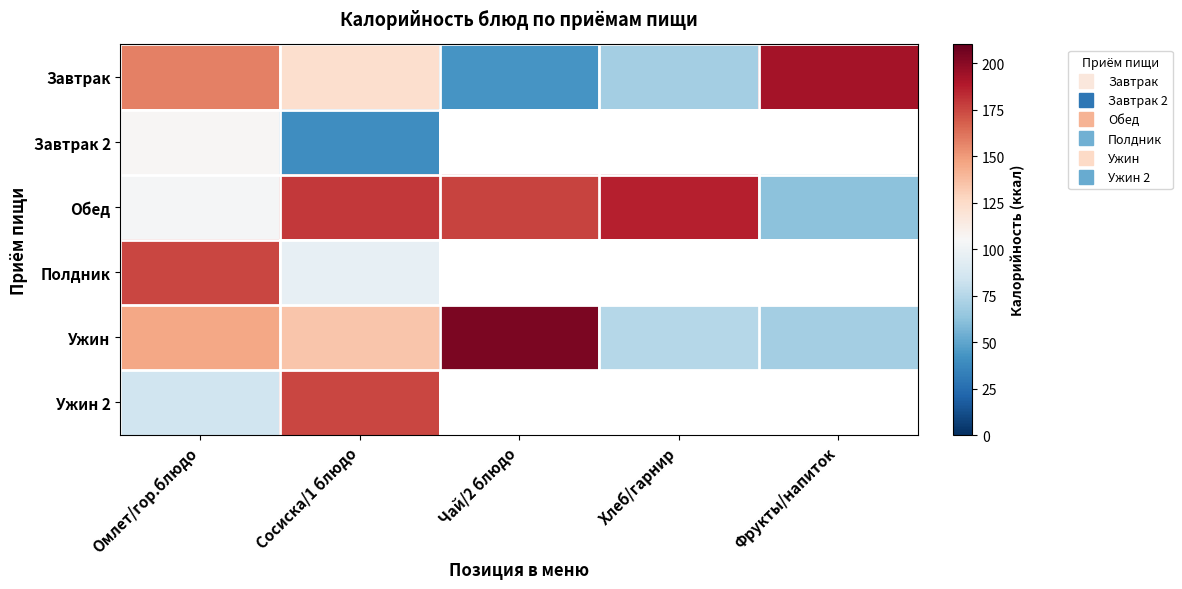

True or false: Обед has a value of 62.0 at Фрукты/напиток.

True